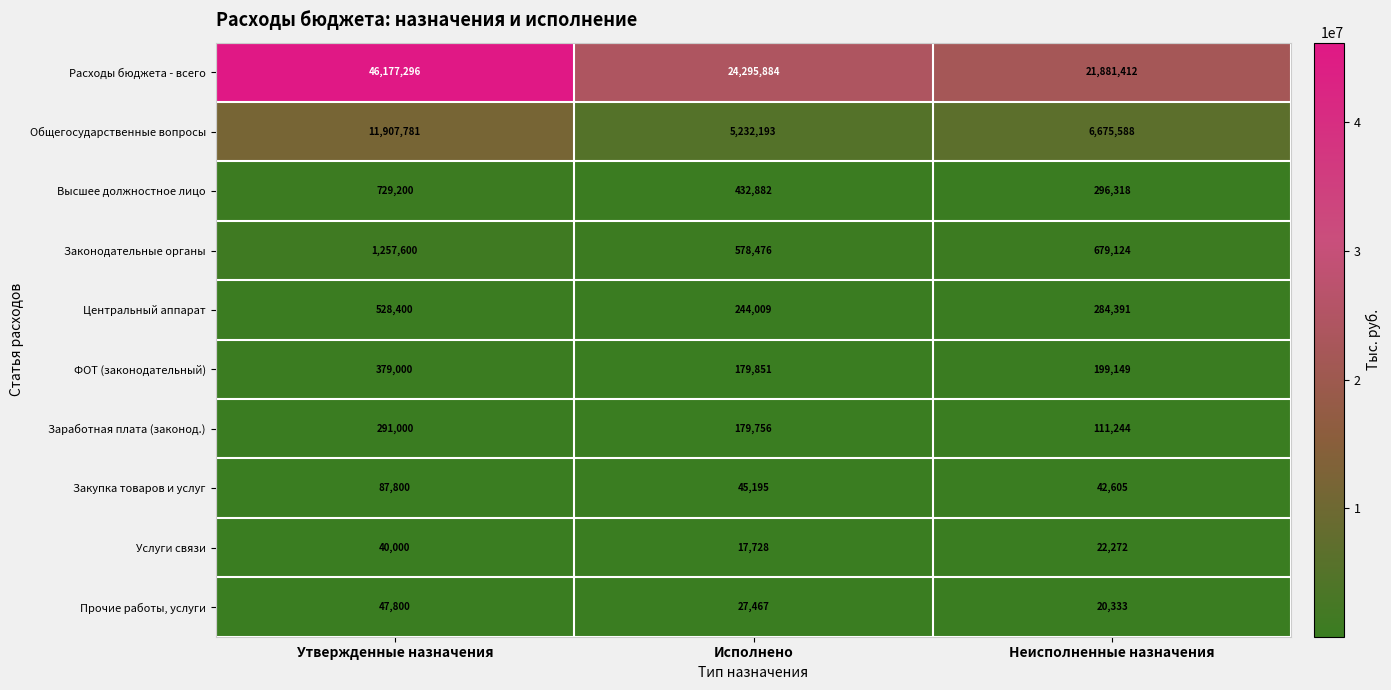

At which category is the sum across all series the highest?

Утвержденные назначения